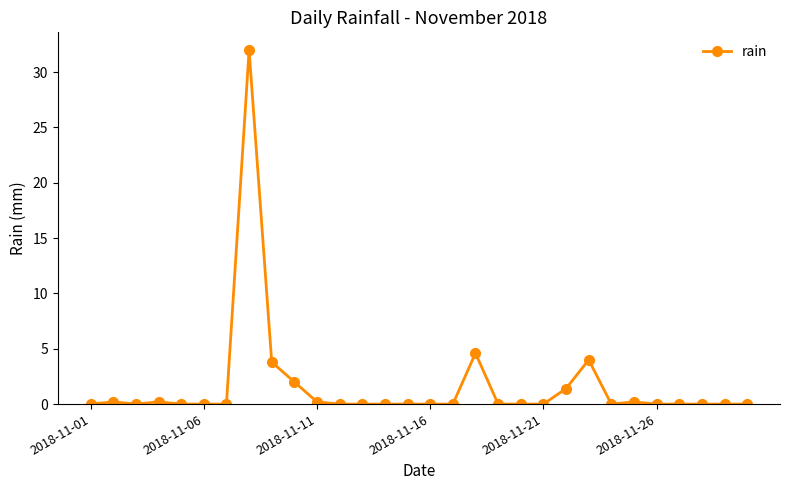

What is the difference between the maximum and minimum values?

32.0